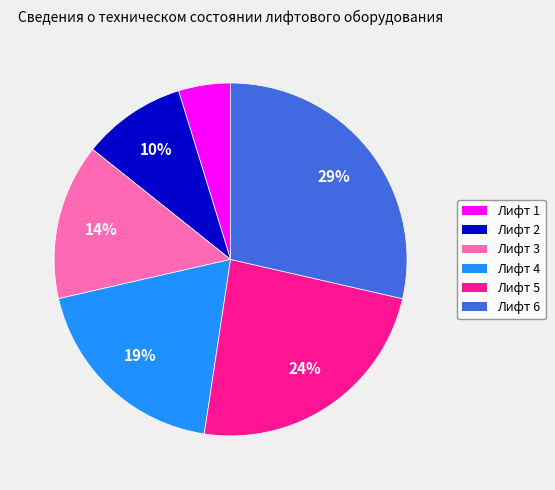

Count the number of slices in the pie.

6